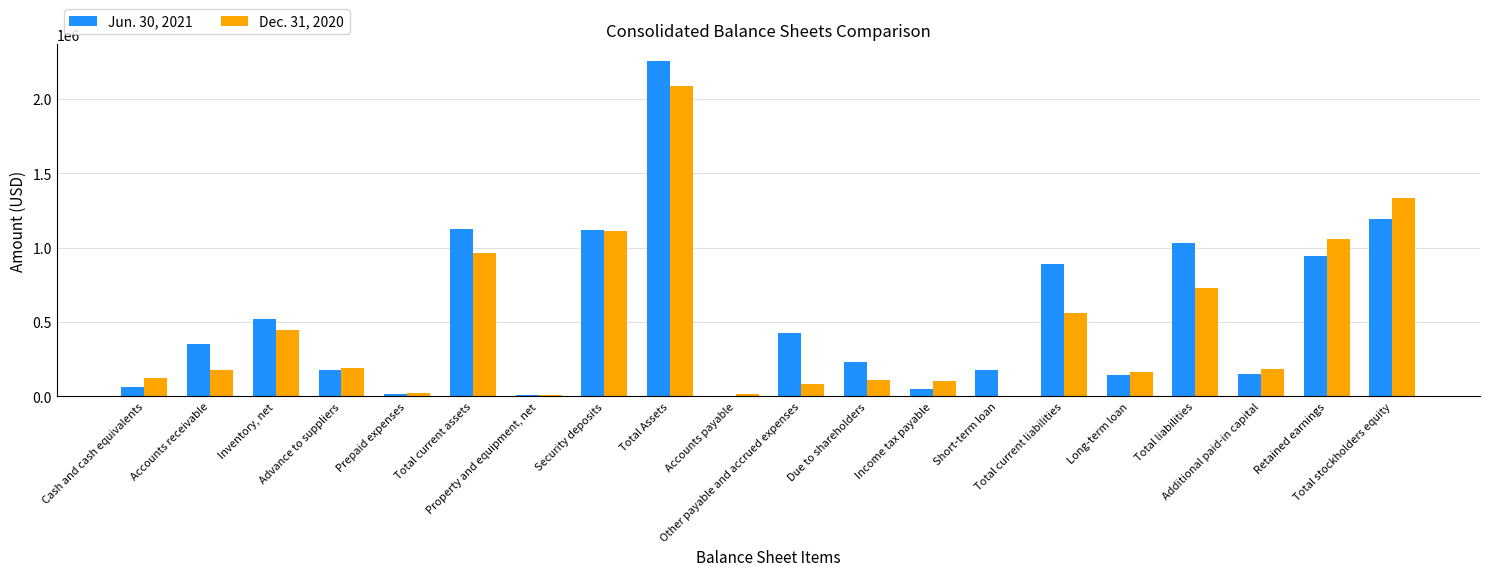

How many groups of bars are there?

20